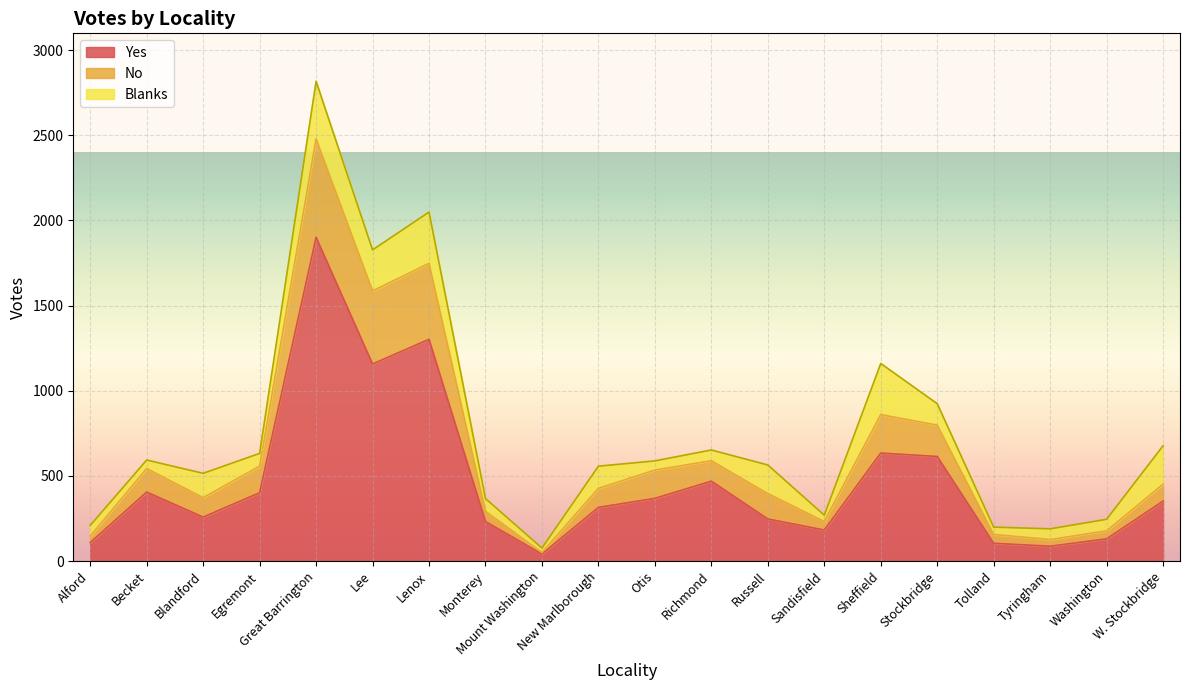

True or false: Yes and No intersect in this chart.

False